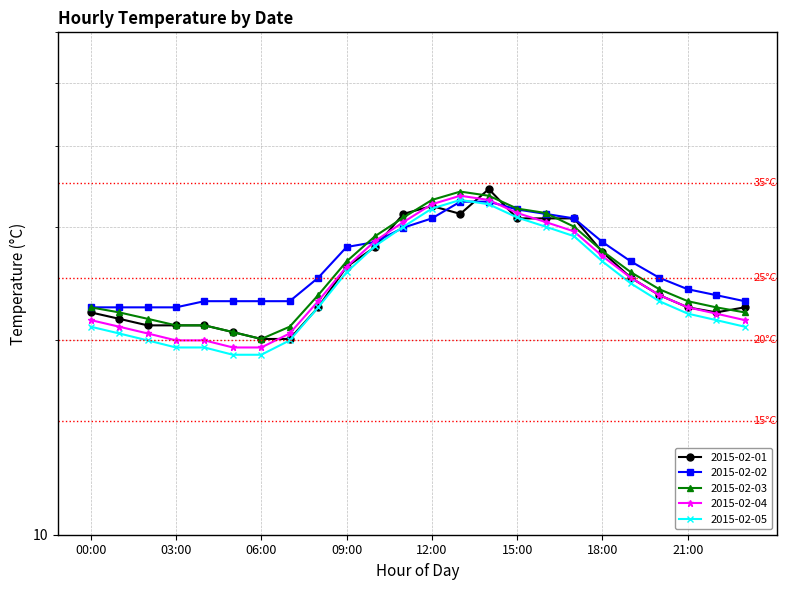

Where does the 2015-02-04 series first go above 23?

09:00